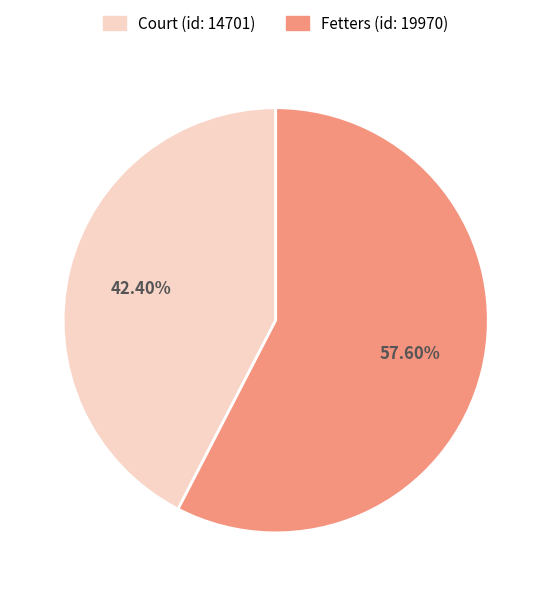

Which has a higher value, Fetters (id: 19970) or Court (id: 14701)?

Fetters (id: 19970)